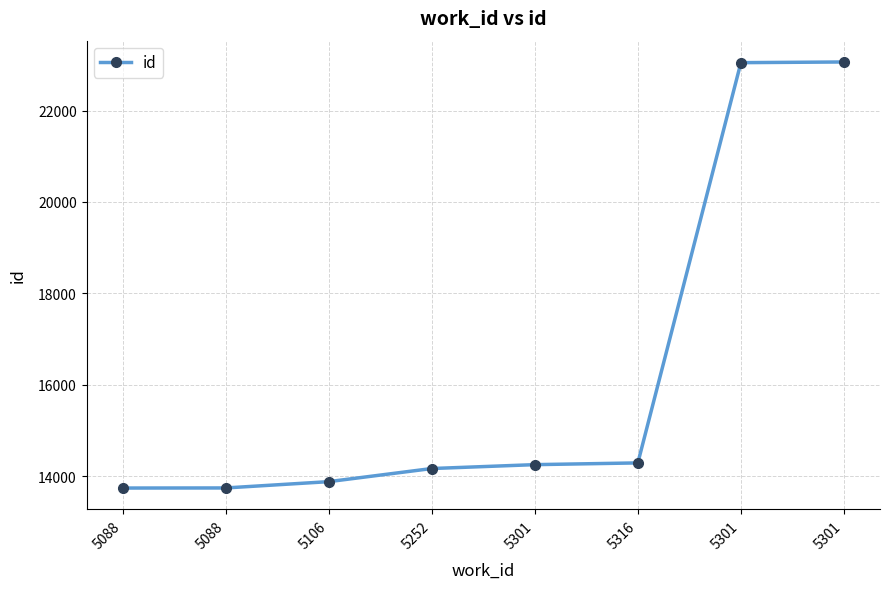

Which category has the highest value across all series?

5301